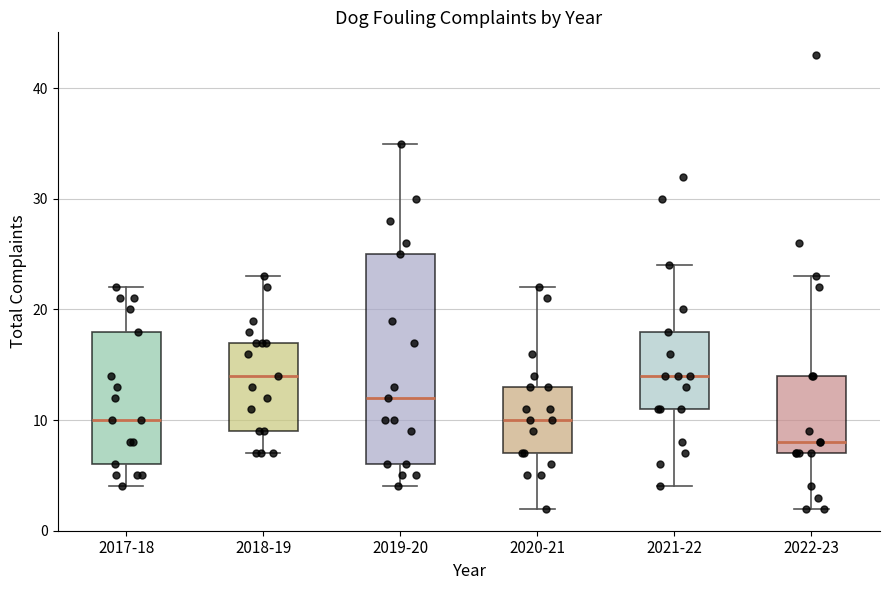

Comparing the boxes themselves (not the whiskers), which one is the tallest?

2019-20